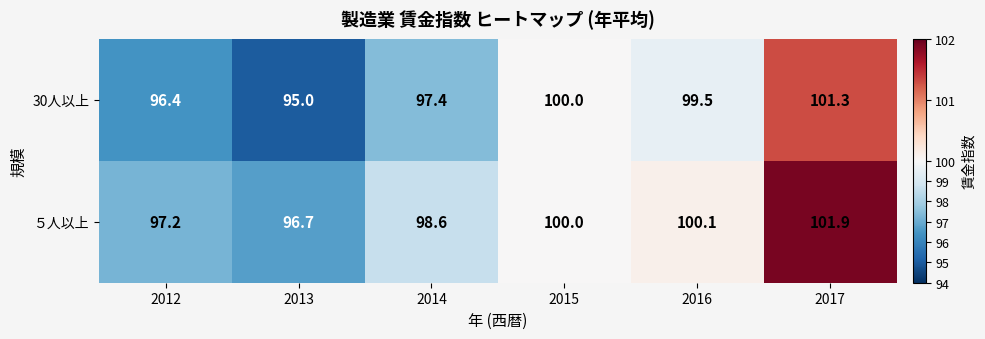

What is the spread (max minus min) of values at 2013?

1.7